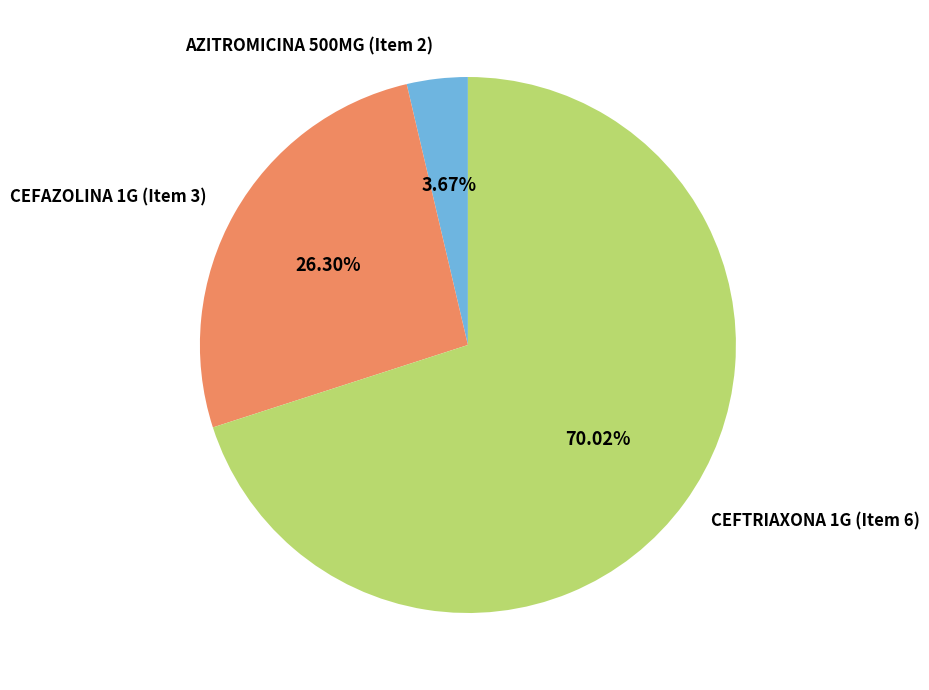

Which slice is the largest?

CEFTRIAXONA 1G (Item 6)